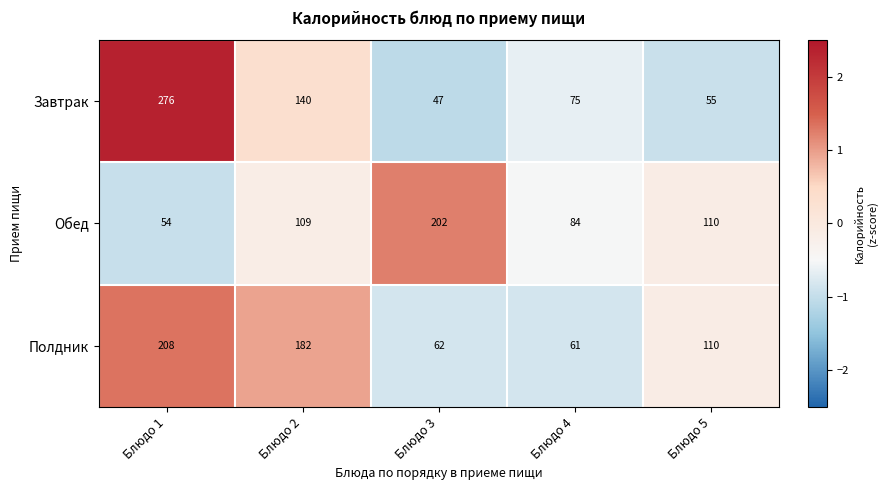

What is the total value across all series at Блюдо 1?

538